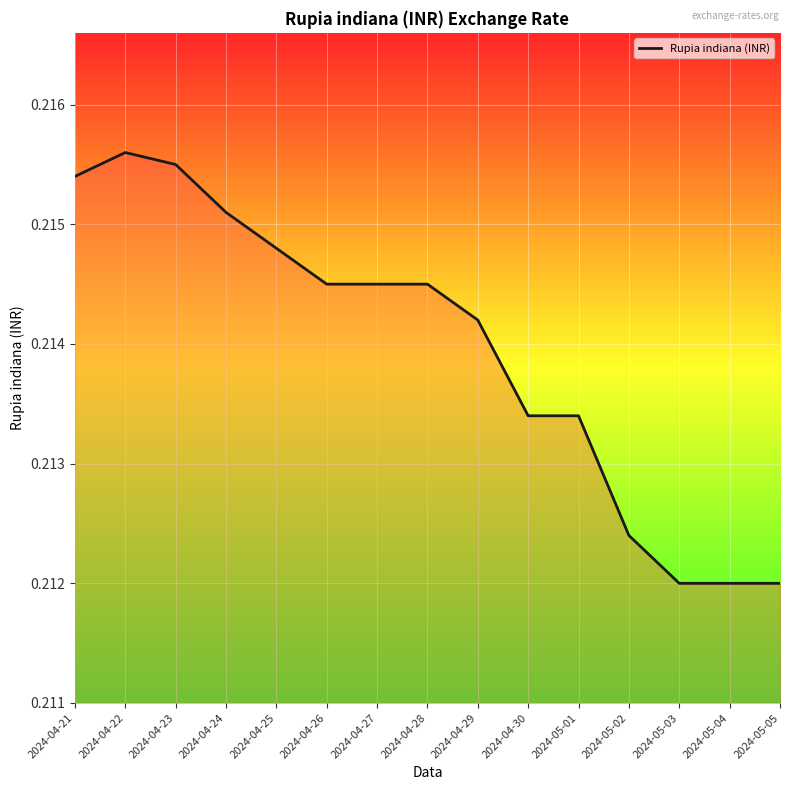

What position from the left is 2024-04-21?

1